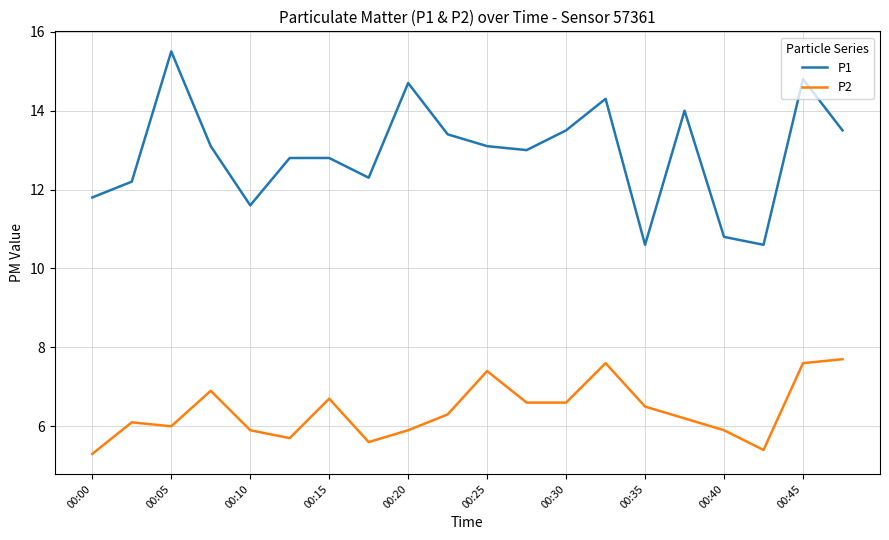

True or false: P2 has more than 2 points higher than both neighbors.

True